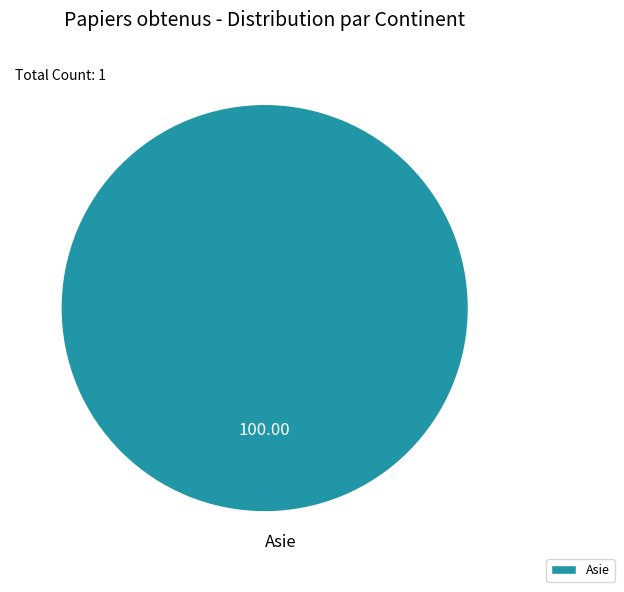

Rank the categories by value from highest to lowest.

Asie